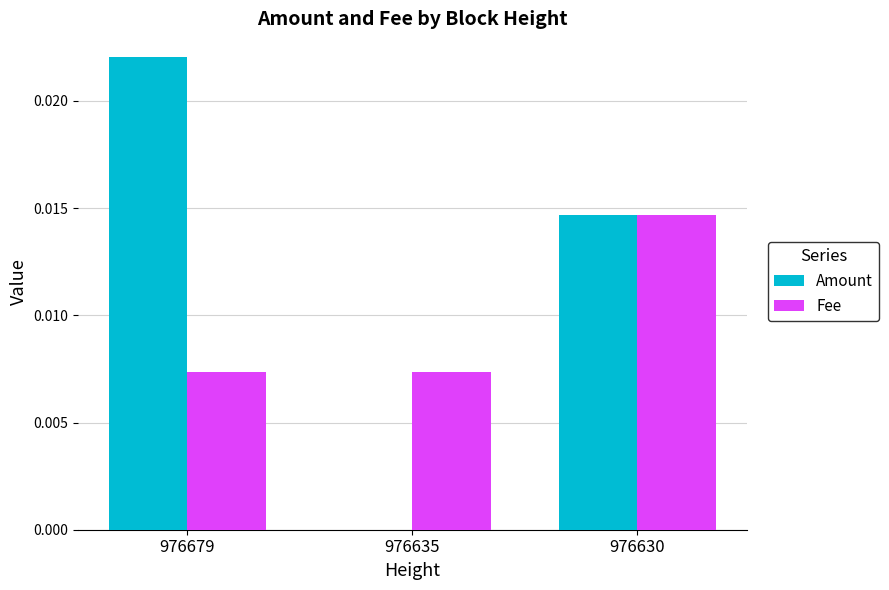

At which label does Fee reach its peak?

976630